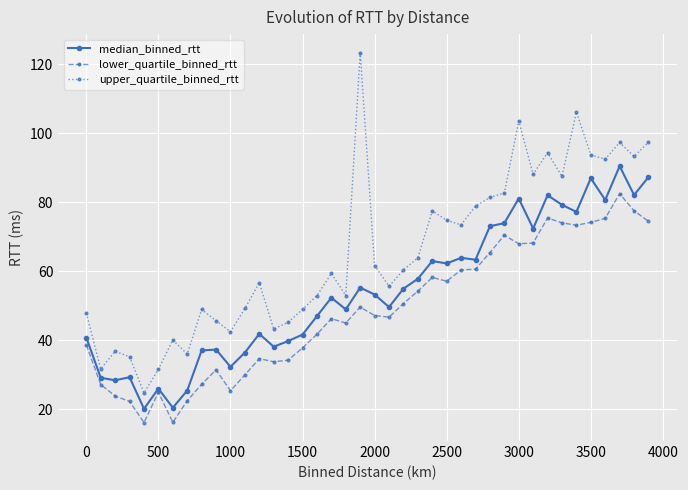

Which series has the largest total across all categories?

upper_quartile_binned_rtt